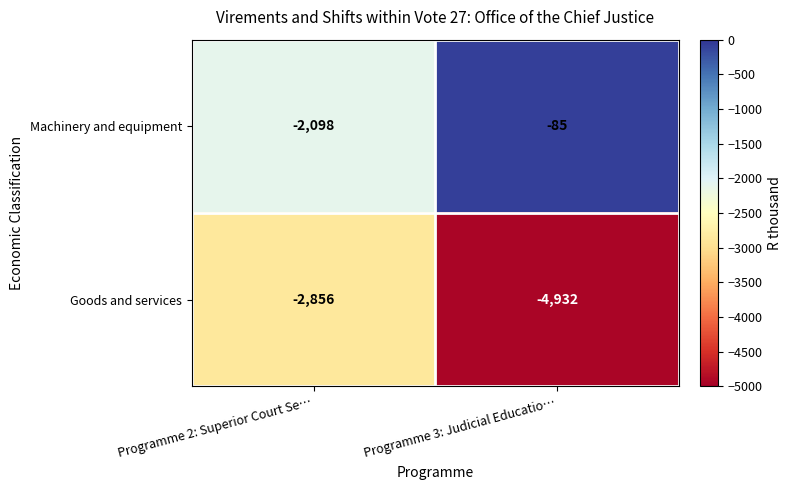

List the series in order of their peak value, highest first.

Machinery and equipment, Goods and services